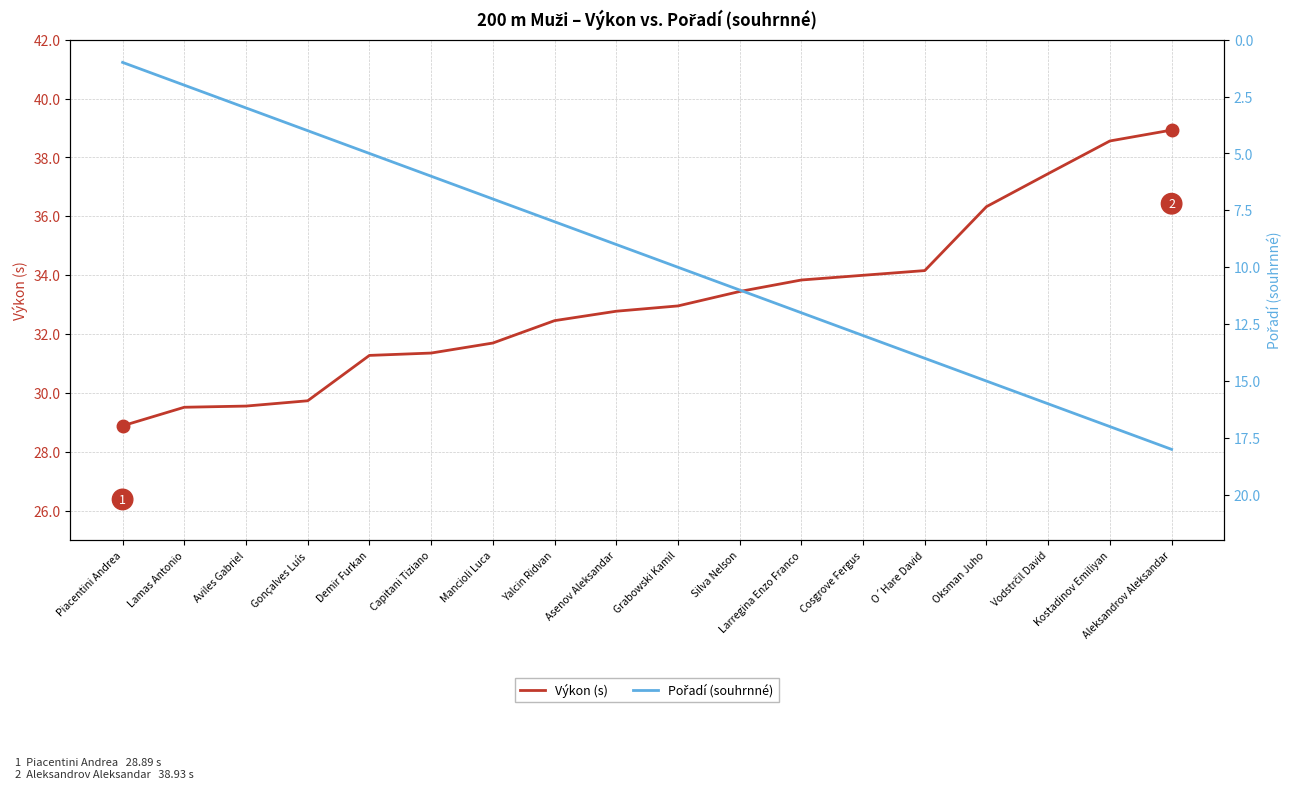

How many data points in Výkon (s) are above 32?

11